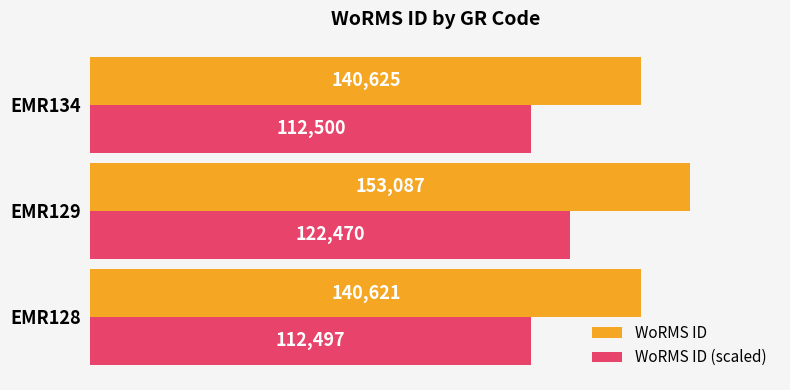

What is the difference between the highest and lowest values at EMR134?

28125.0